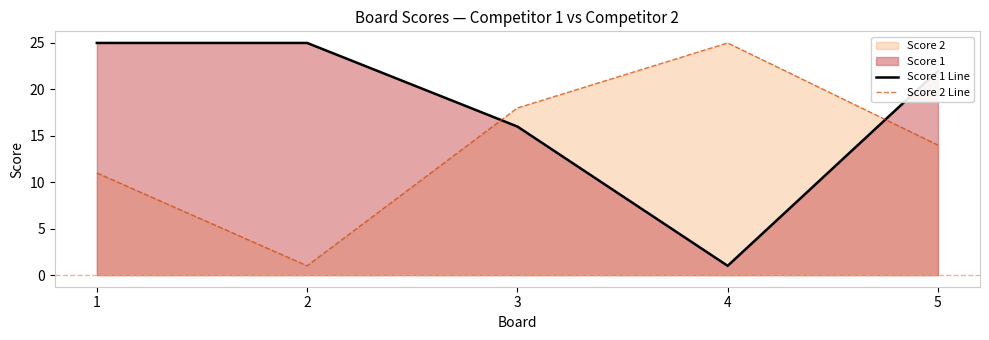

Which series has the widest spread of values?

Score 1 Line